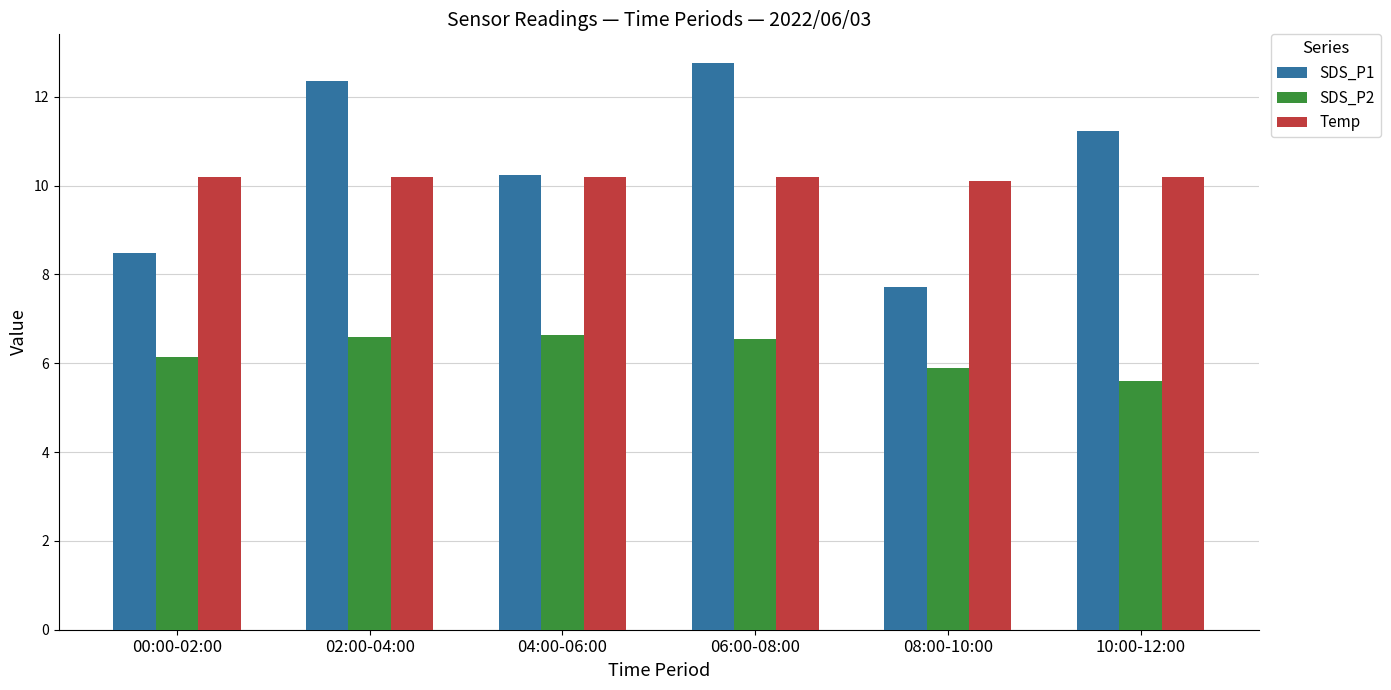

What is the average value of the SDS_P1 series?

10.5